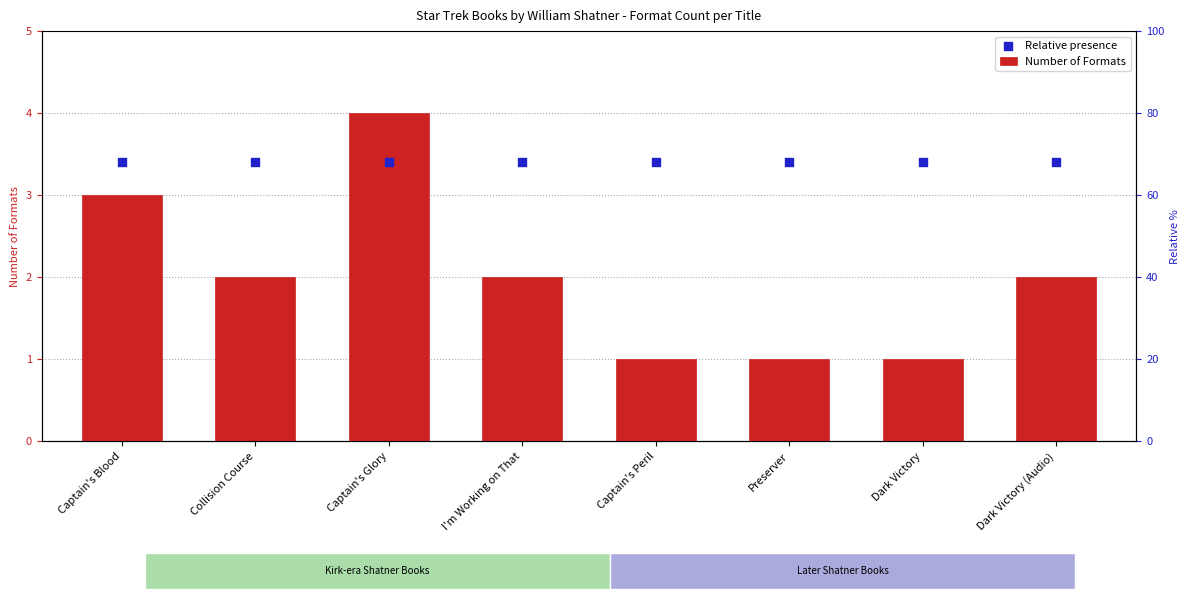

At how many categories does at least one series exceed 2?

8